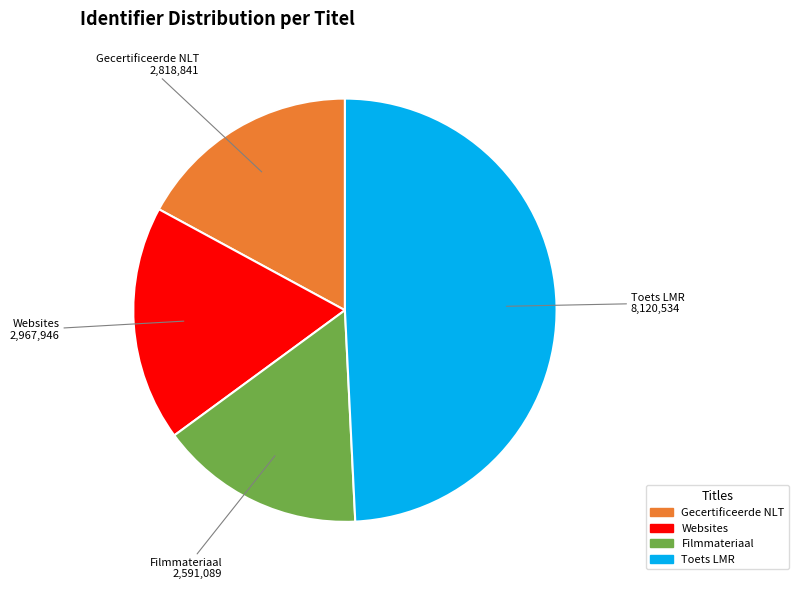

Does any single category account for the majority?

No